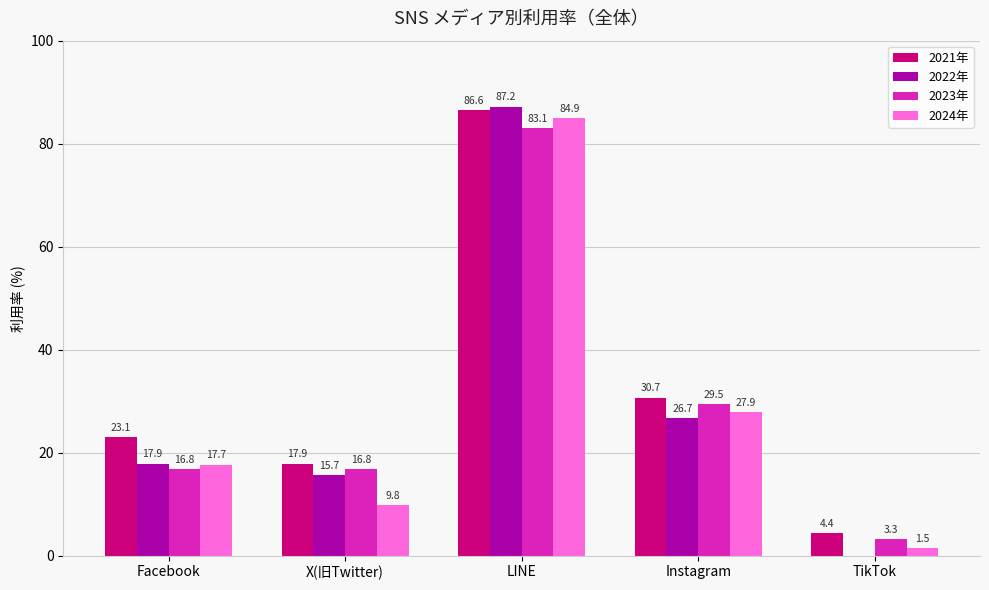

What is the total value across all series at Facebook?

75.5